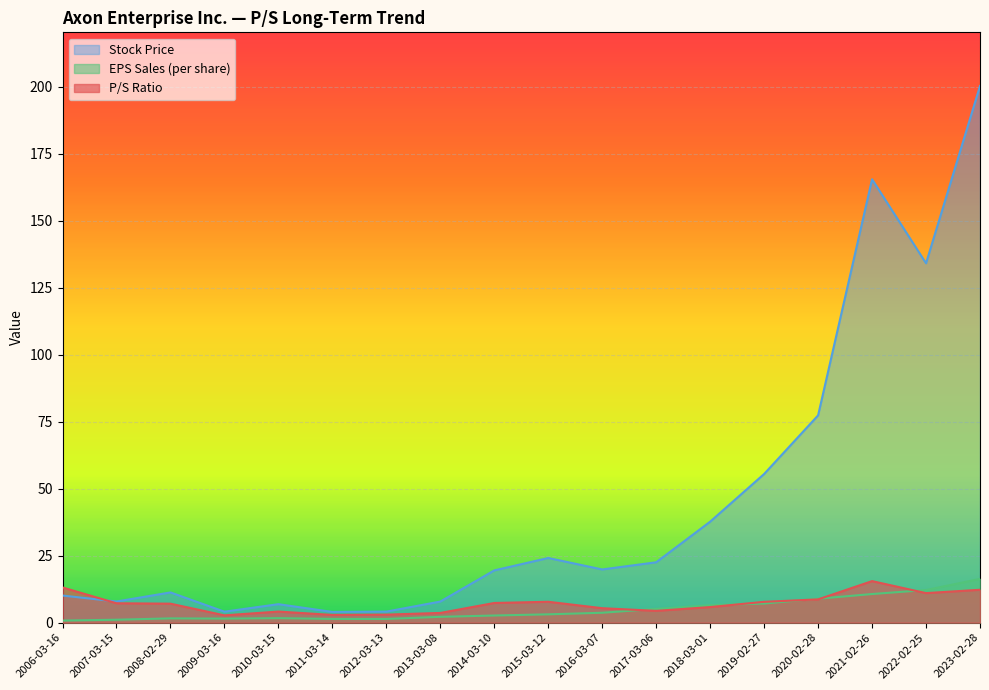

Does the chart display data point markers on the line(s)?

No